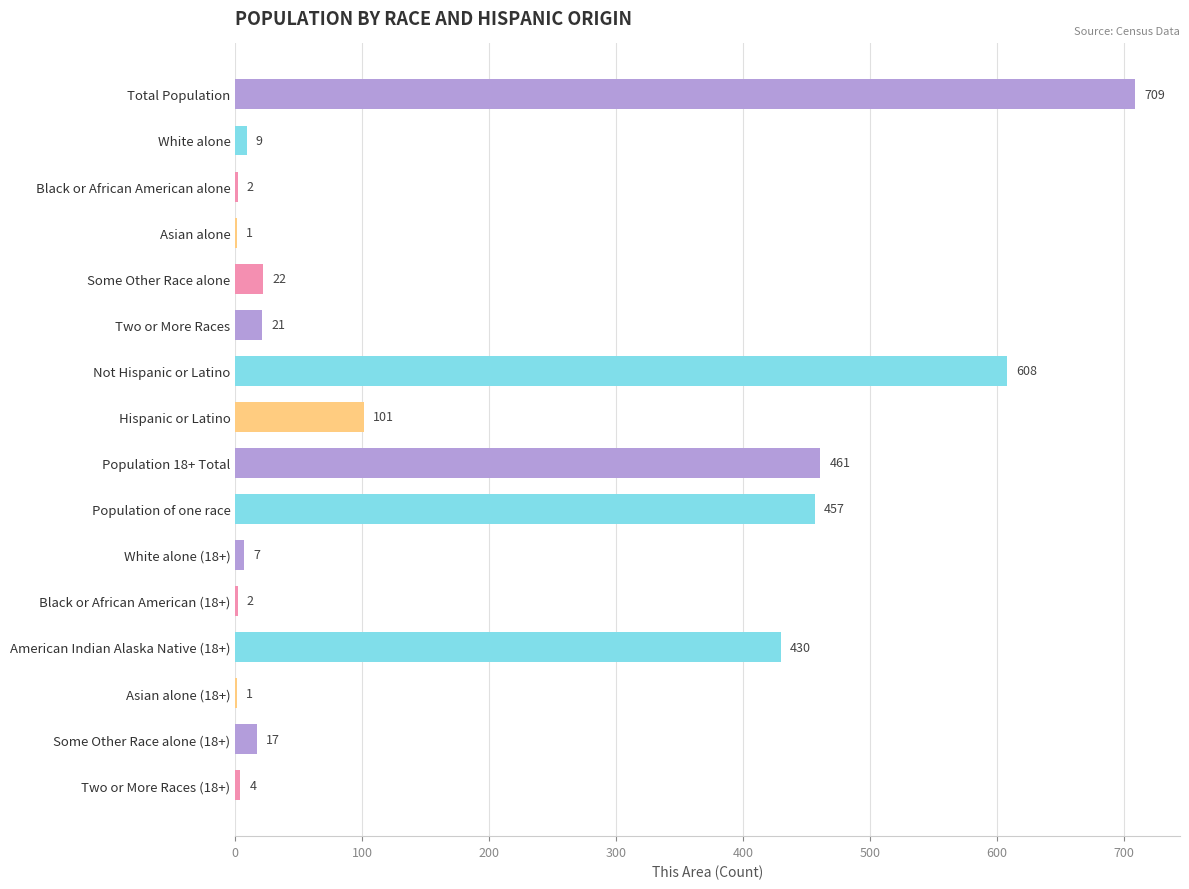

What is the approximate value at White alone?

9